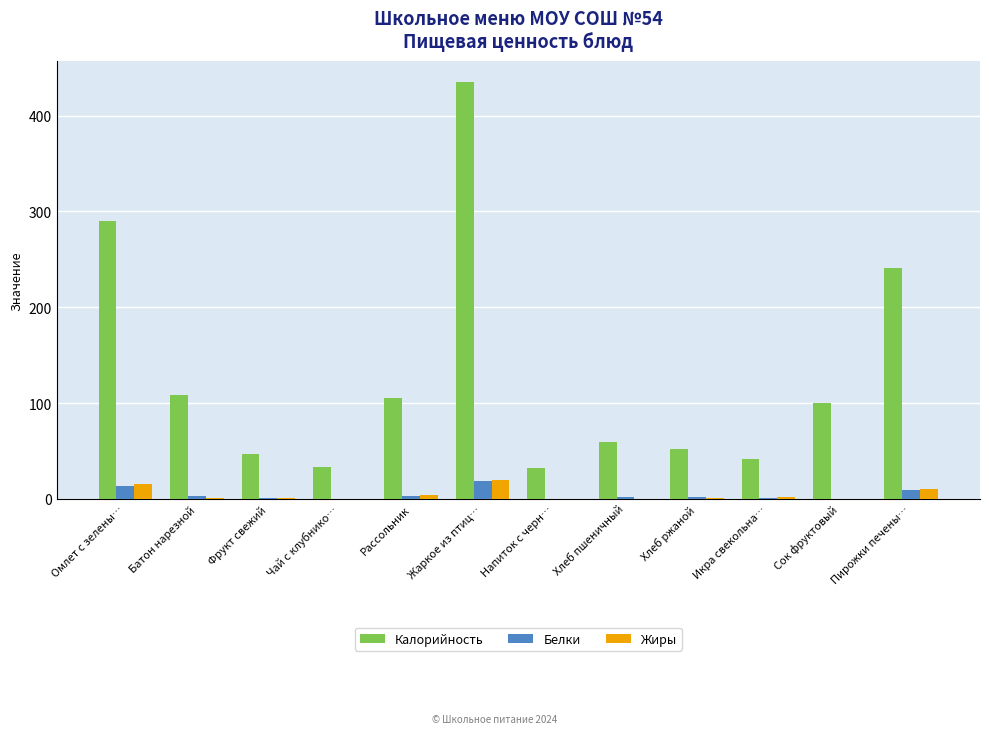

Does the chart contain stacked bars?

No